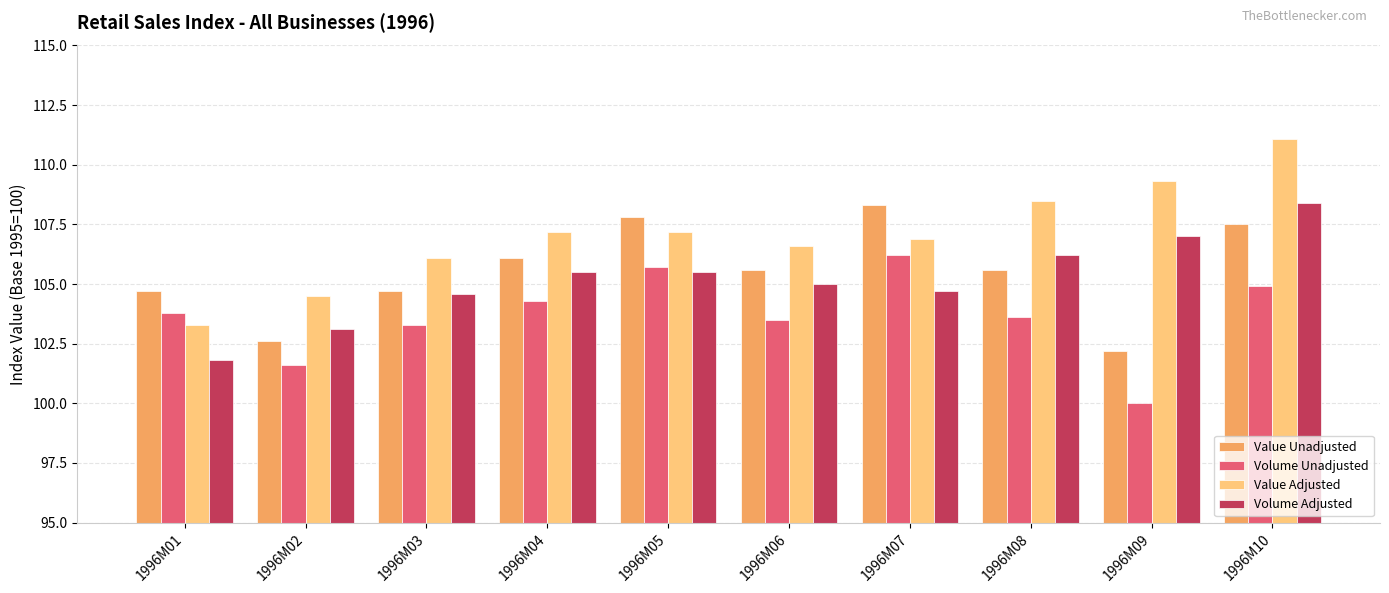

How many distinct data groups are displayed?

4